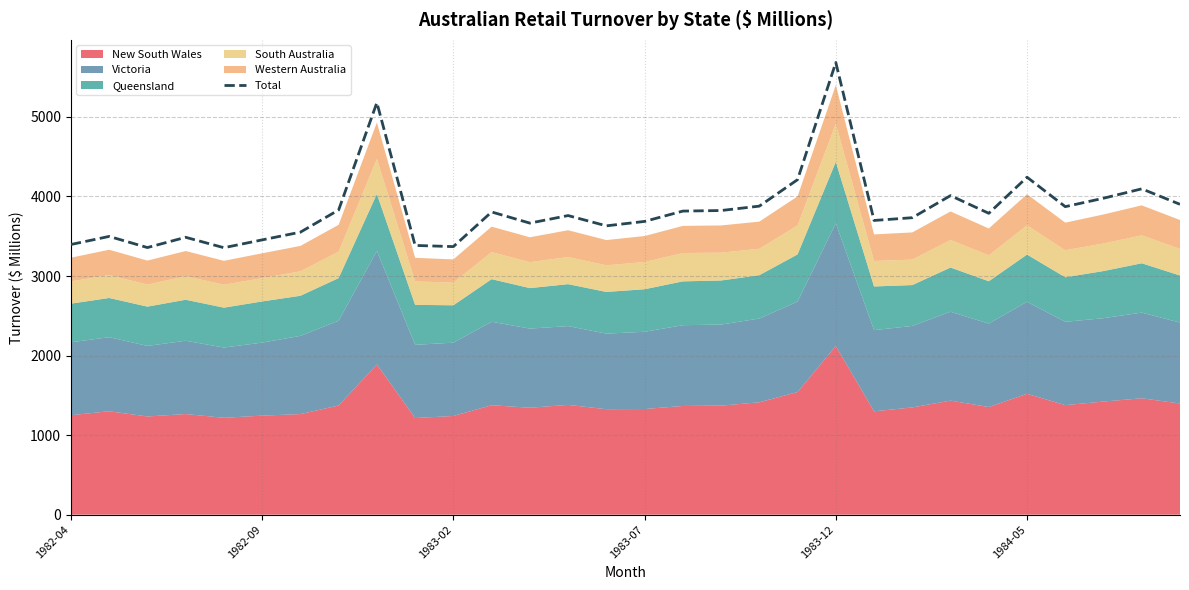

Count the number of categories in the chart.

30